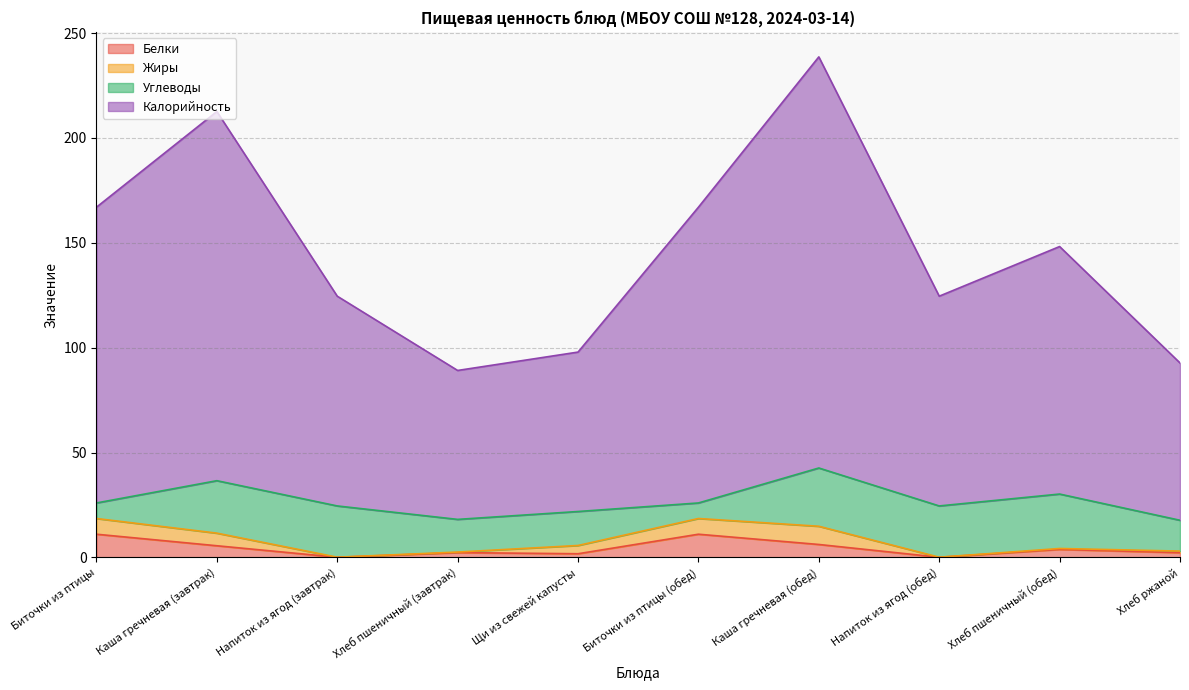

Is the value of Белки at Биточки из птицы greater than the value of Калорийность at Хлеб ржаной?

No